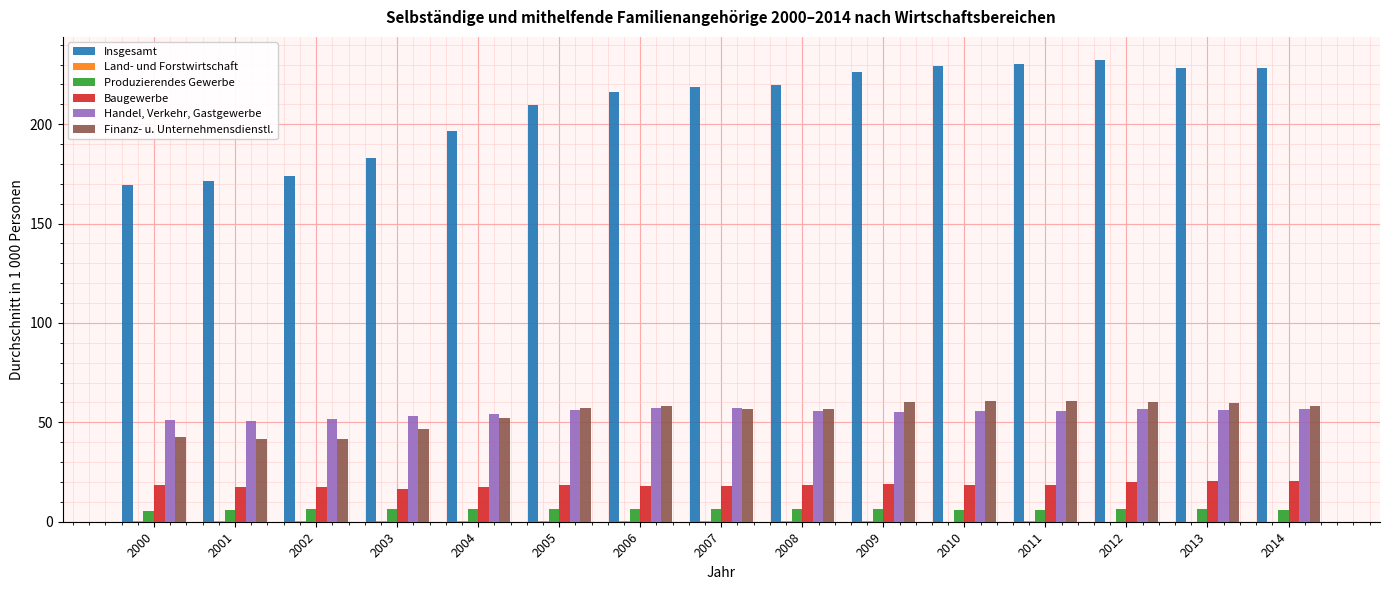

What is the sum of all Finanz- u. Unternehmensdienstl. values?

813.6